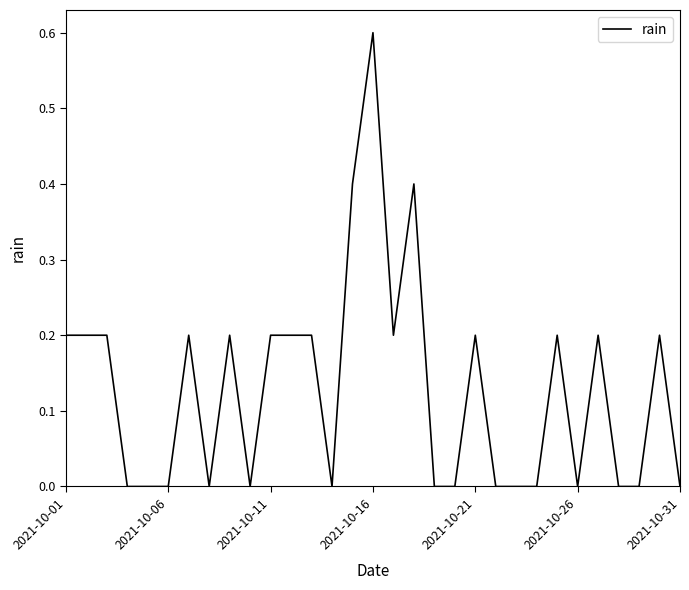

What is the greatest value displayed?

0.6